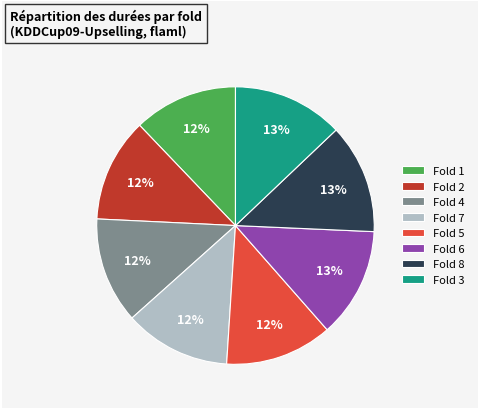

Does Fold 3 represent more than half of the total?

No